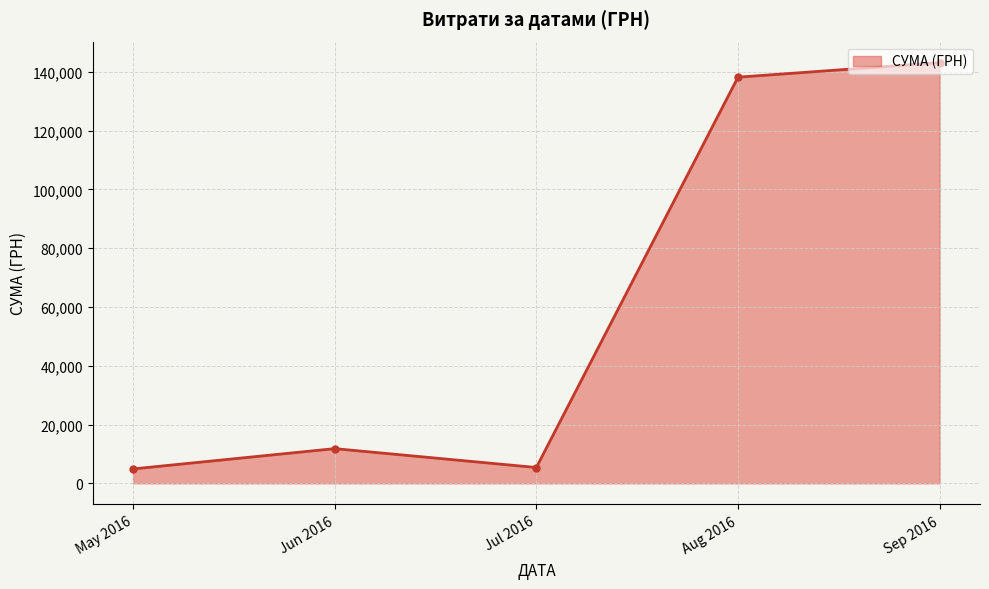

At which category does the data reach its first local peak?

Jun 2016